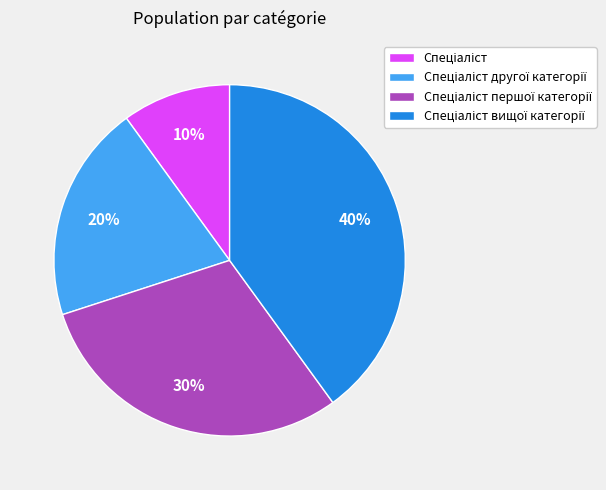

Is there a majority slice in this chart?

No